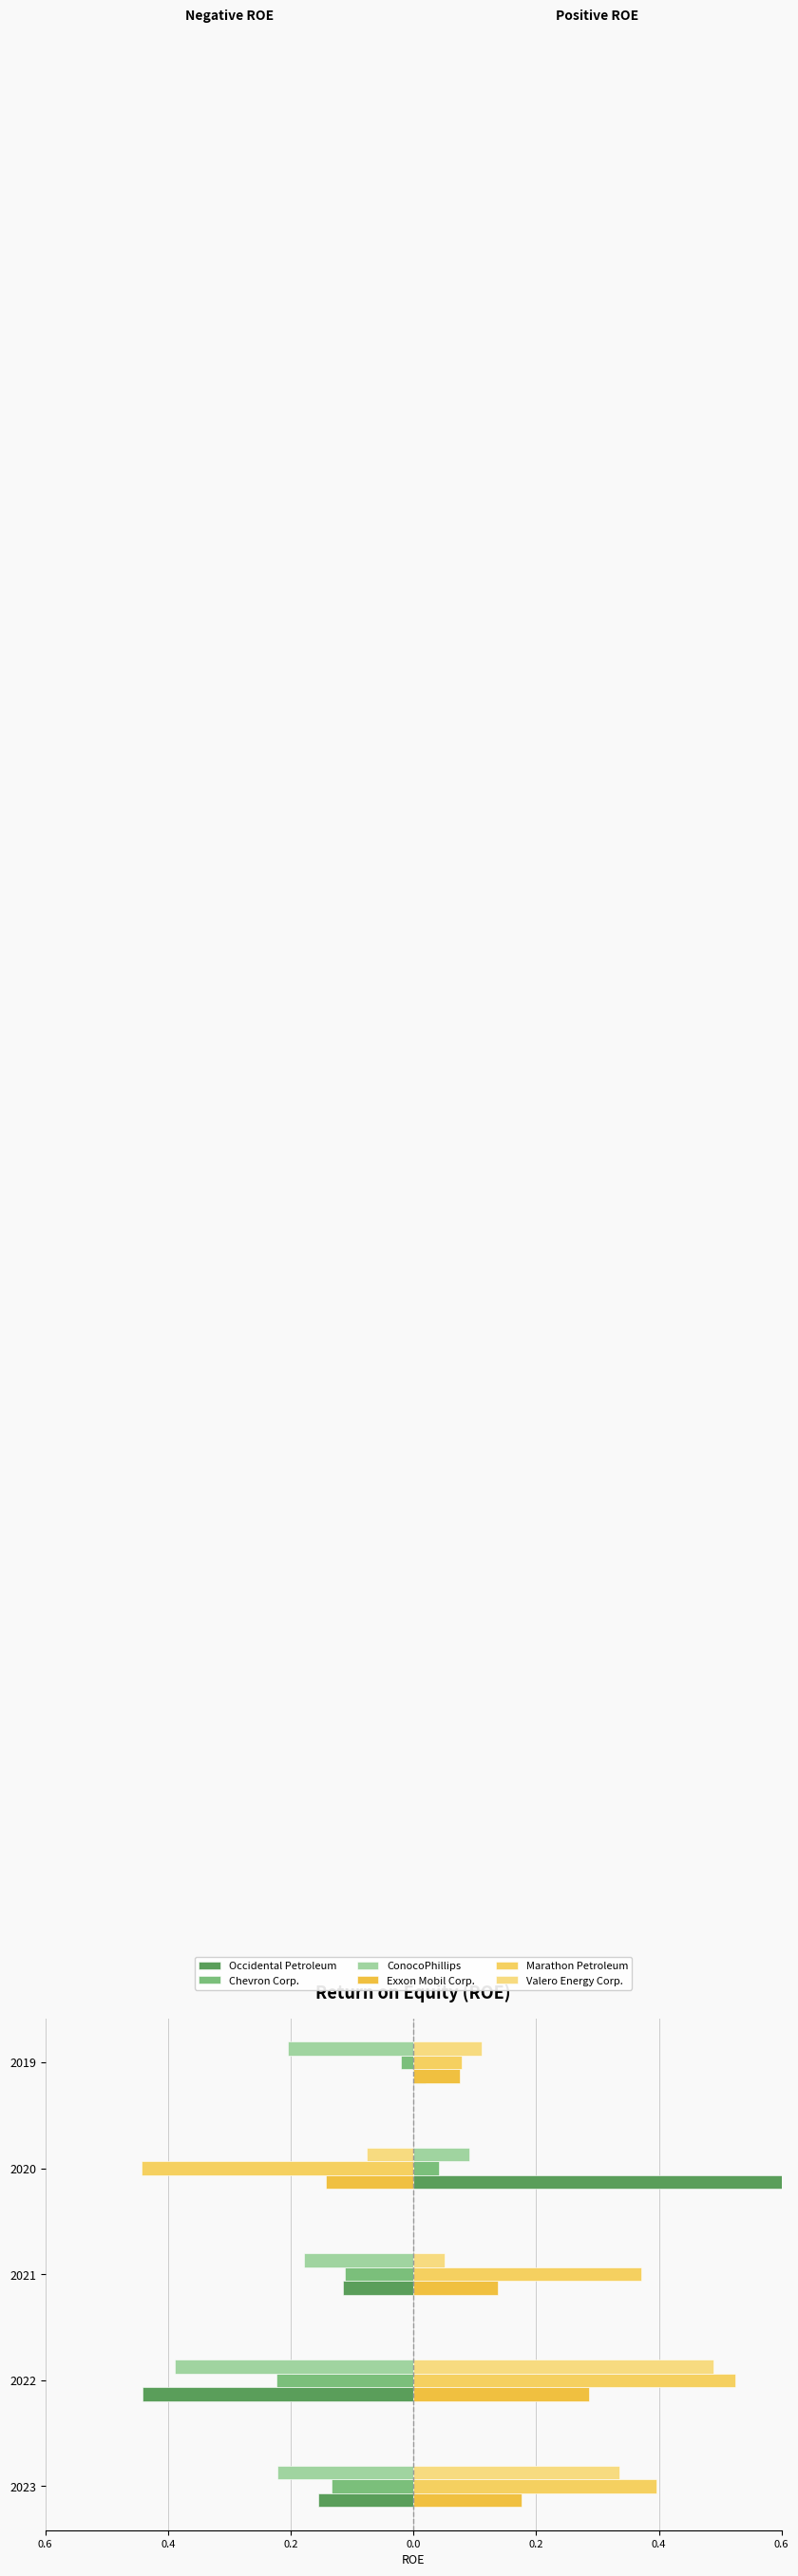

Rank the series by their maximum value, from highest to lowest.

Occidental Petroleum, Marathon Petroleum, Valero Energy Corp., Exxon Mobil Corp., ConocoPhillips, Chevron Corp.